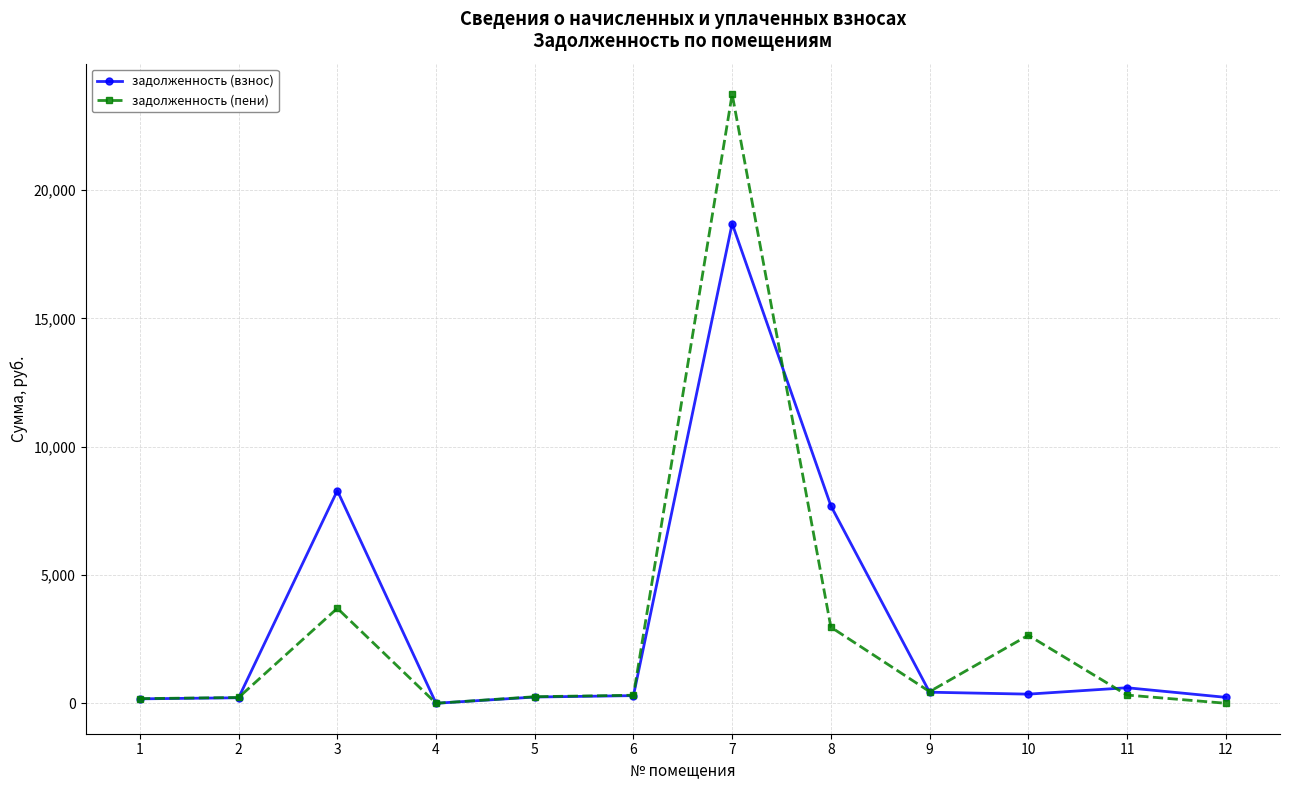

The value of задолженность (взнос) at 8 is 7696.0. True or false?

True